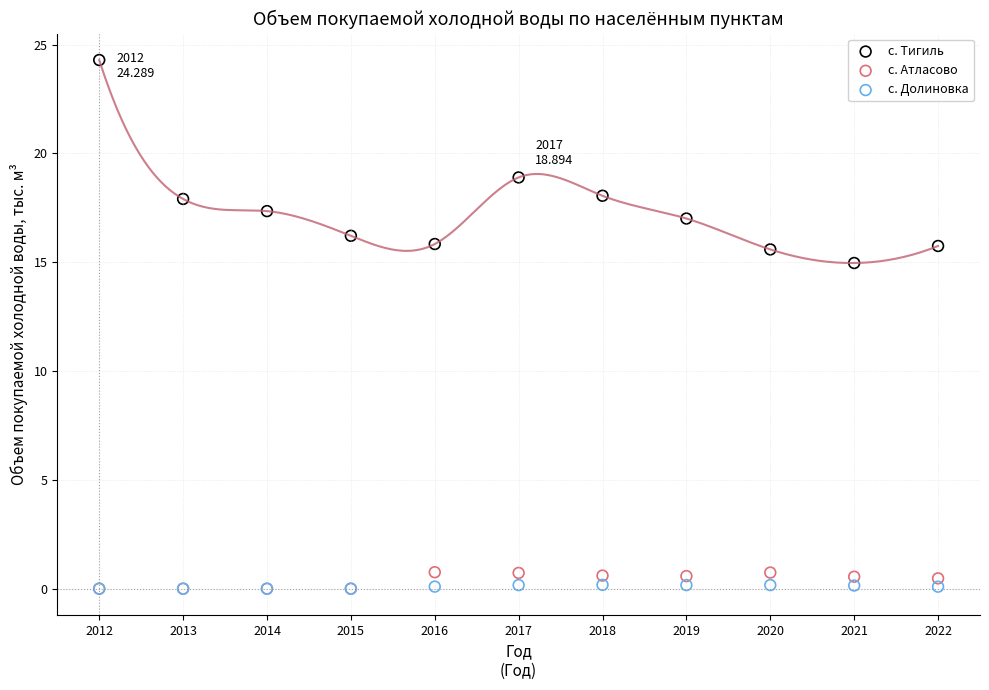

Across all series, what Y value is closest to 12?

15.0